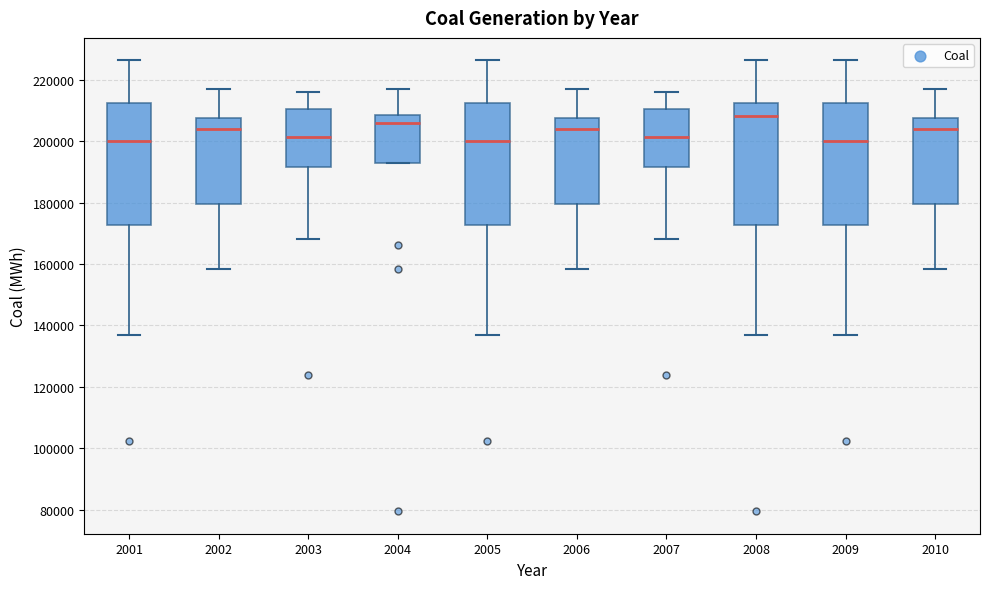

Which box's median line is the highest?

2008